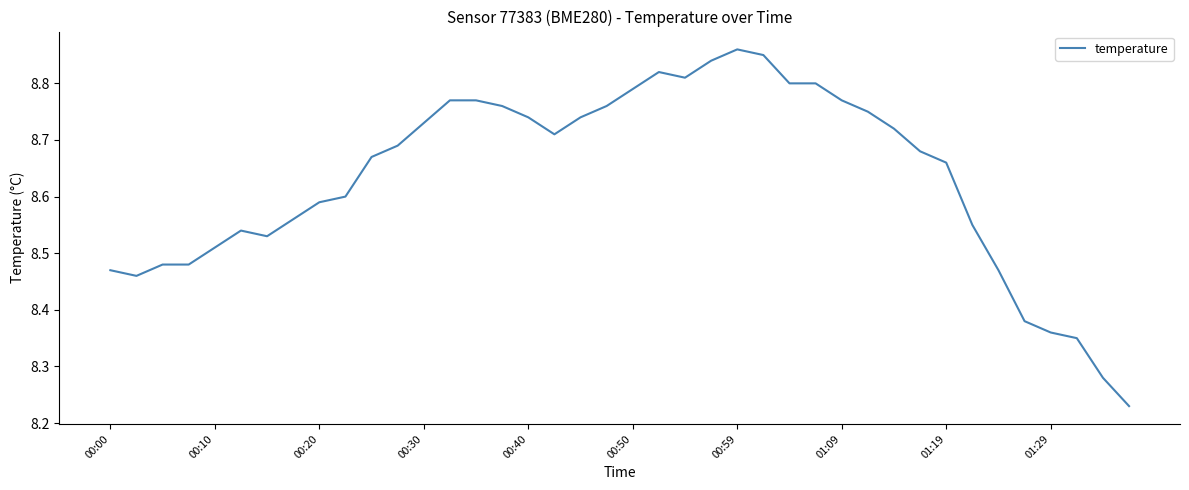

How many lines are shown in the chart?

1